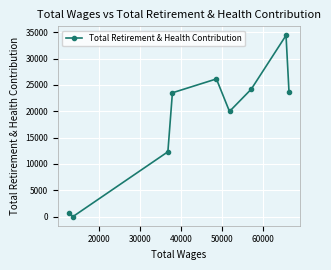

How many distinct data groups are displayed?

1